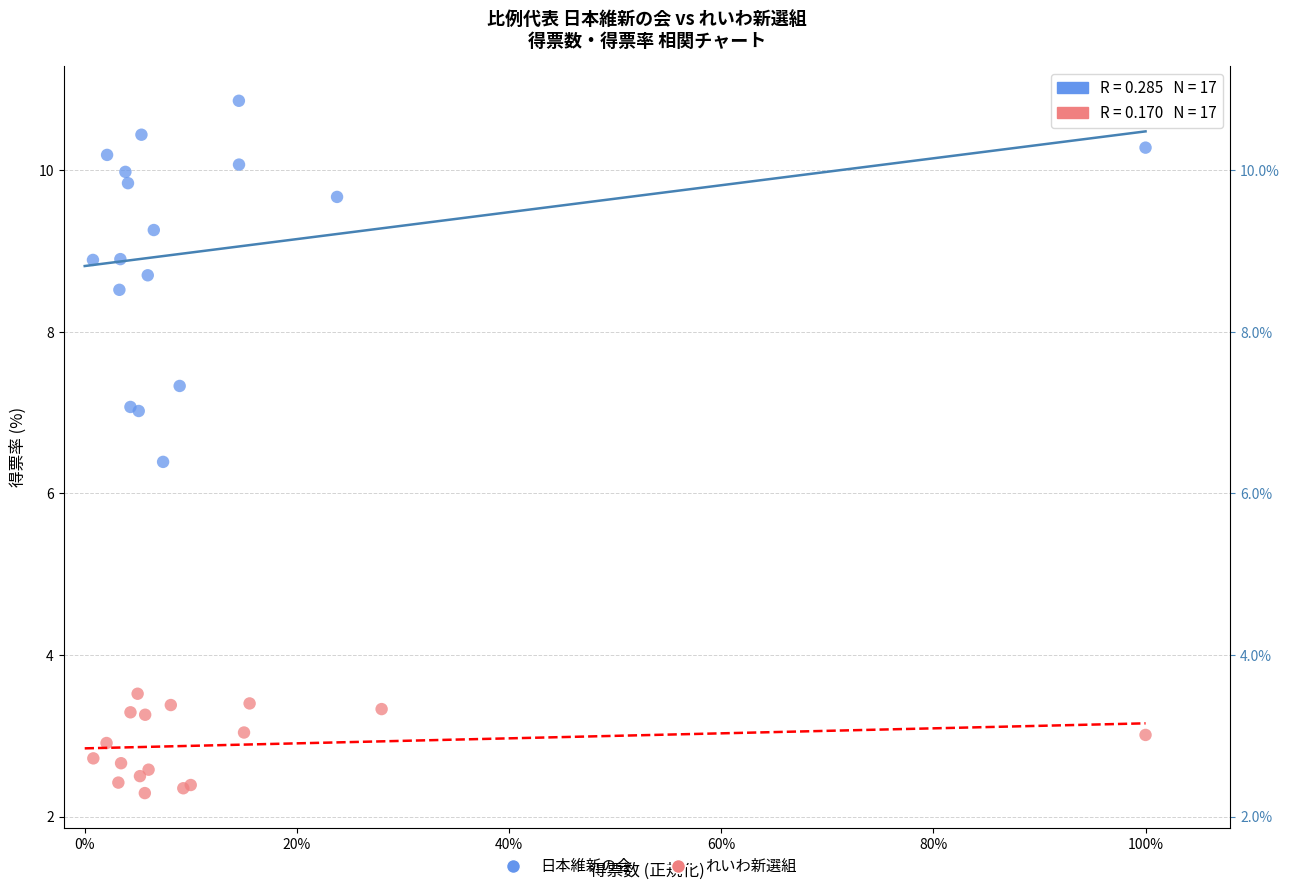

Which series reaches the minimum Y coordinate?

れいわ新選組